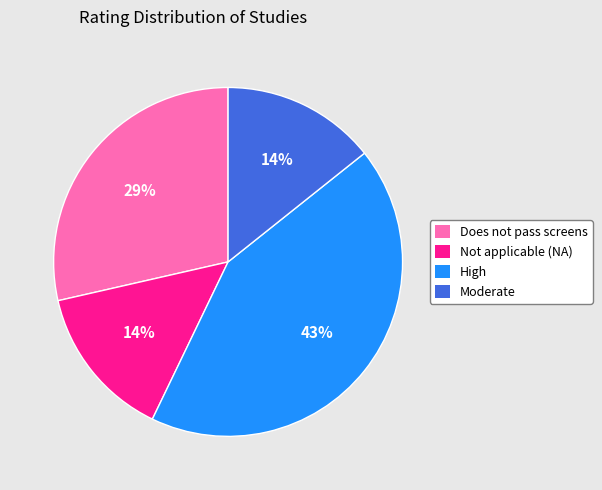

To the nearest percent, what is the difference between the largest and smallest slice percentages?

29%